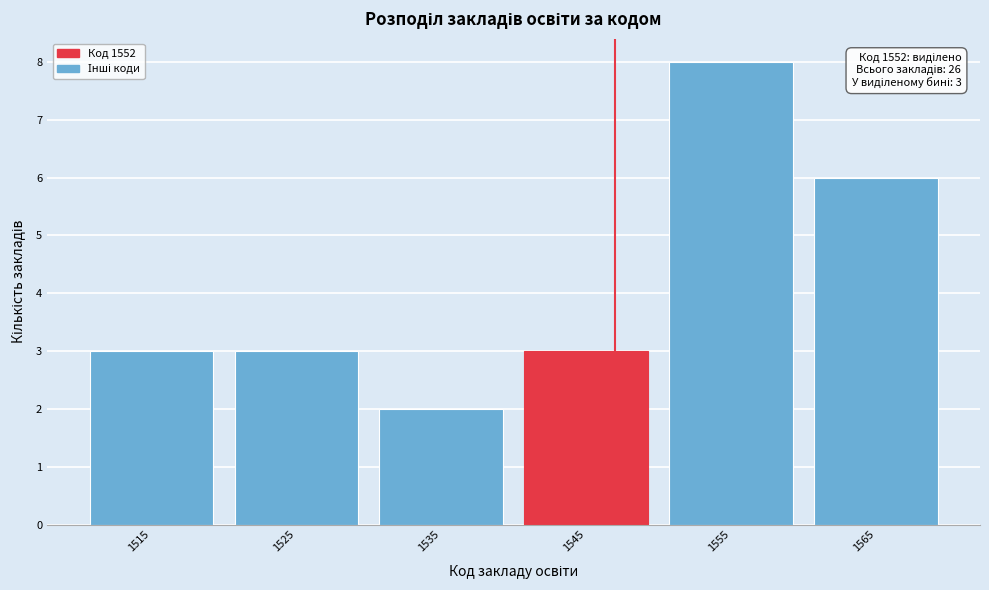

Reading left to right, what are all the values shown in this chart?

1515=3	1525=3	1535=2	1545=3	1555=8	1565=6